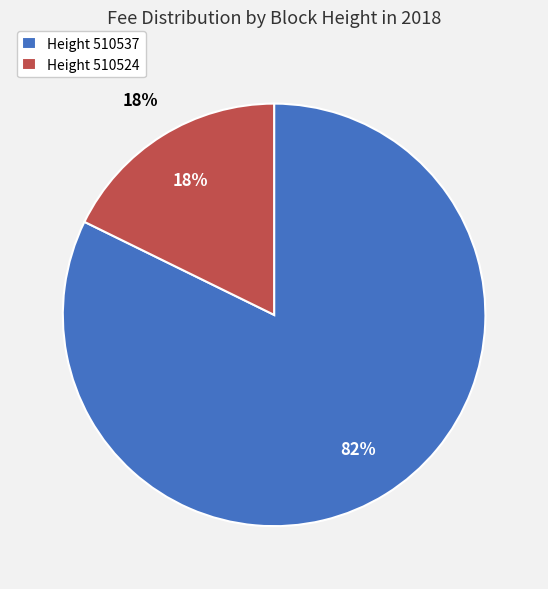

Approximately how many times larger is the value at 510524 compared to 510537?

0.2